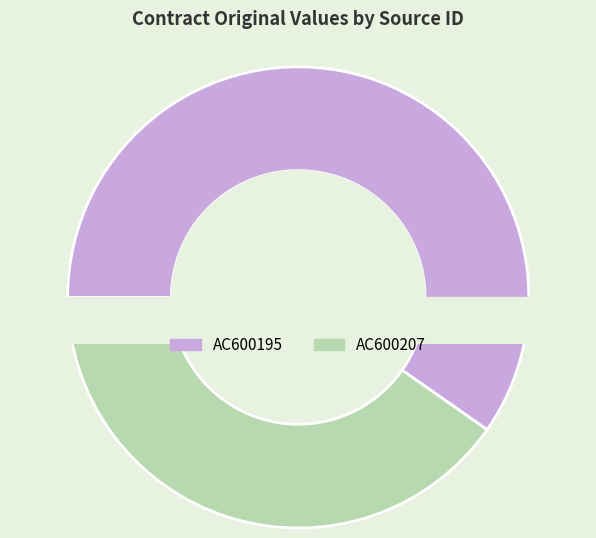

What is the largest slice in the pie chart?

AC600195